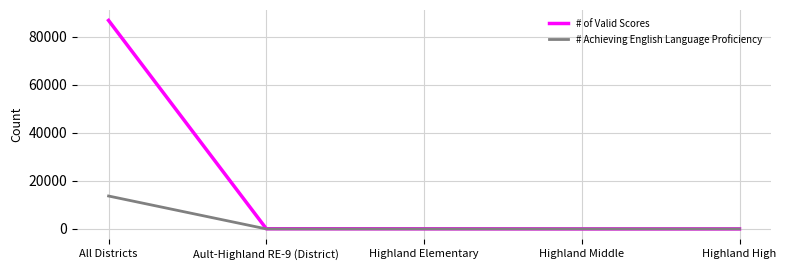

What is the maximum value for # Achieving English Language Proficiency?

13714